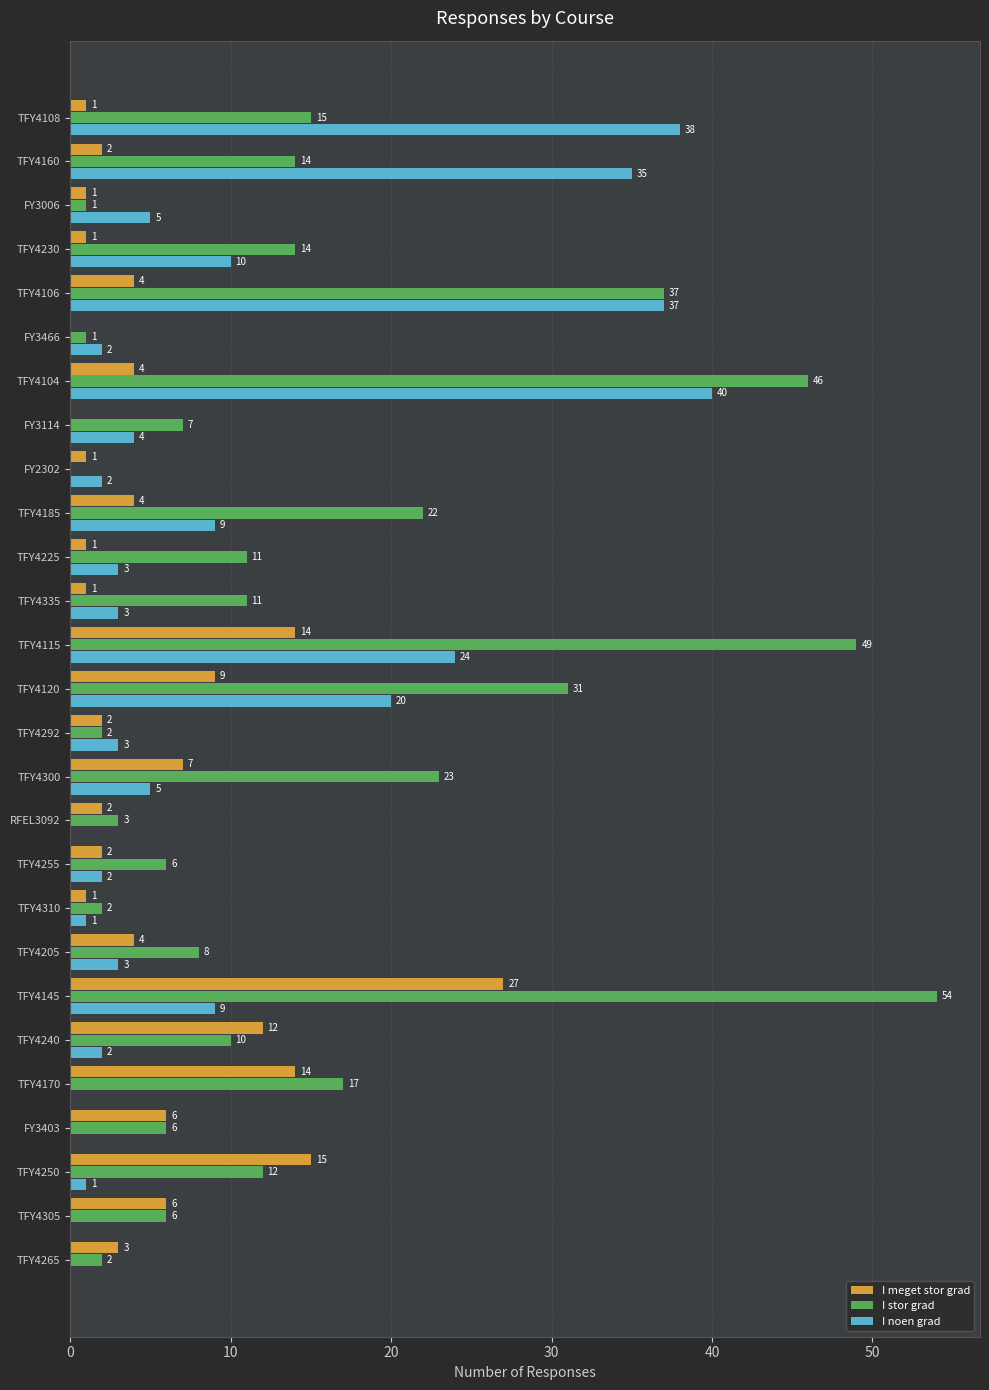

What is the average value of the I meget stor grad series?

5